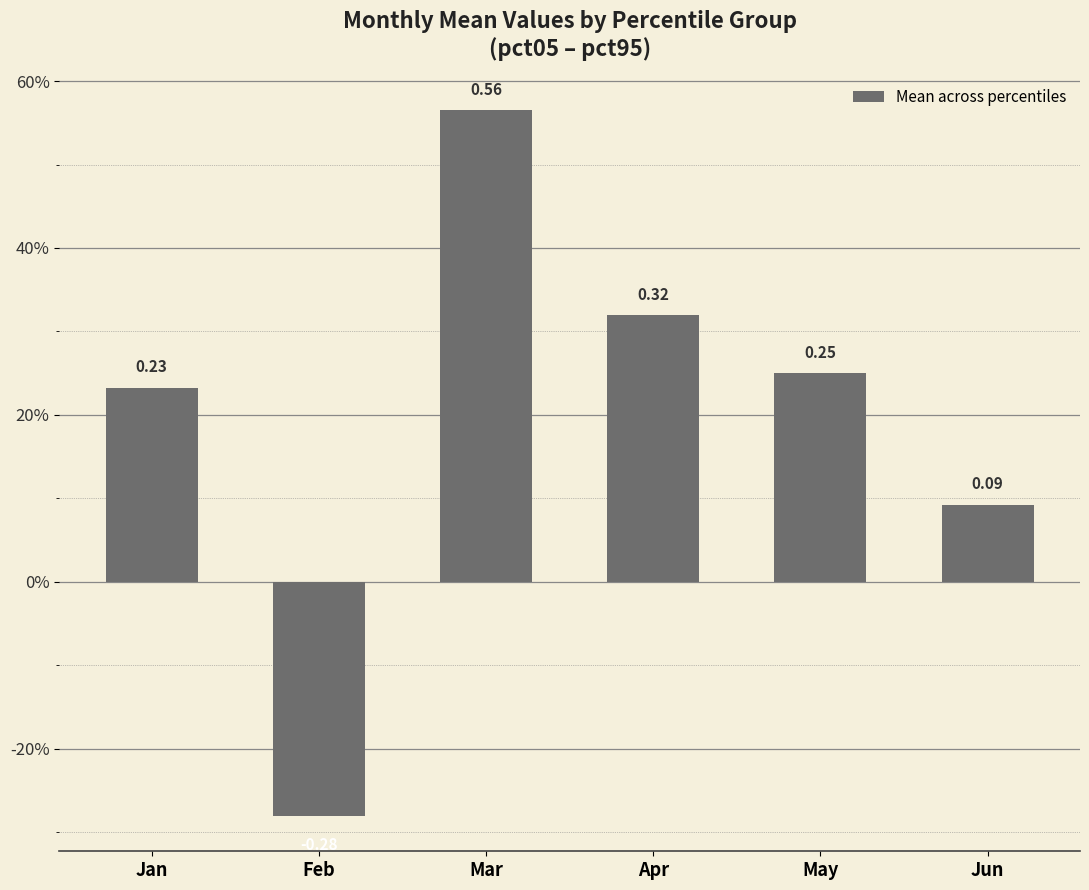

Which category has the highest value across all series?

Mar